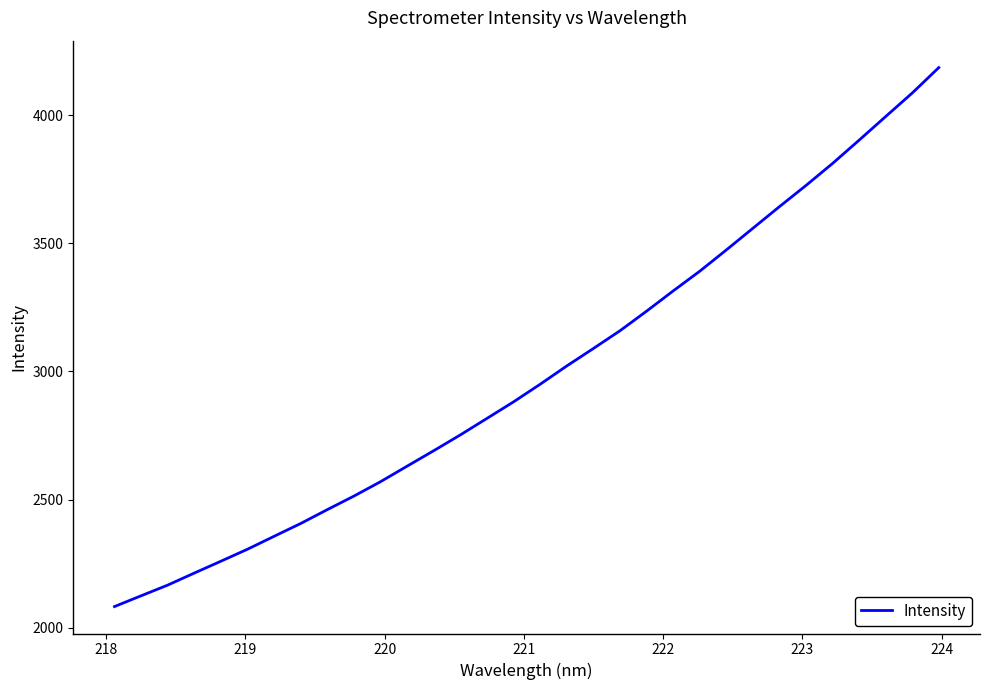

What is the smallest value displayed?

2082.7